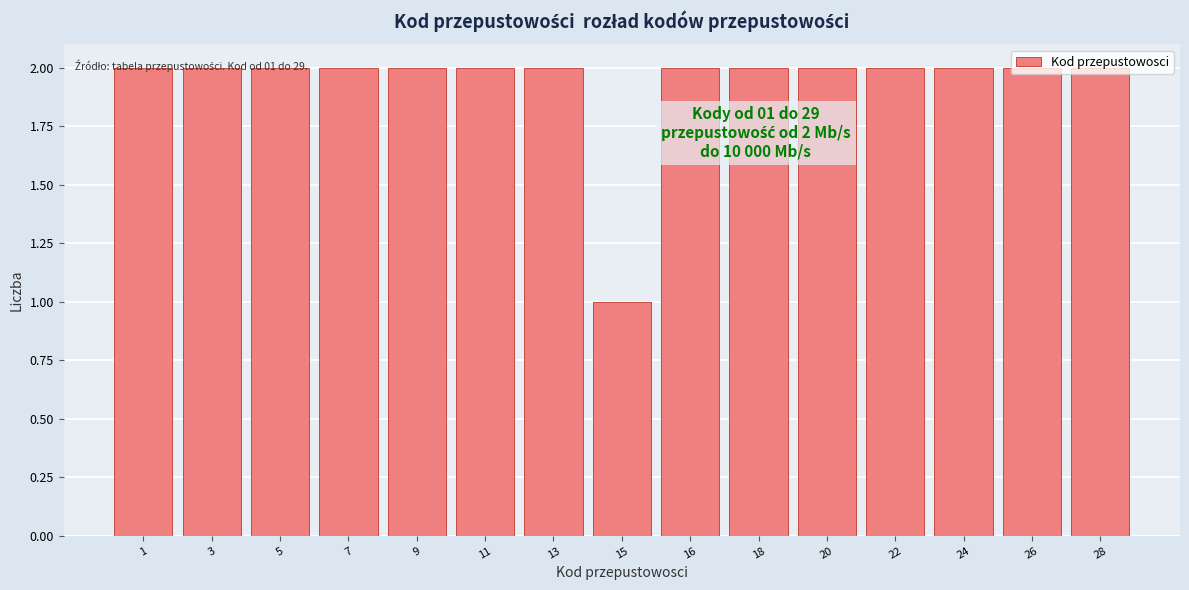

Approximately how many times larger is the value at 28 compared to 26?

1.0